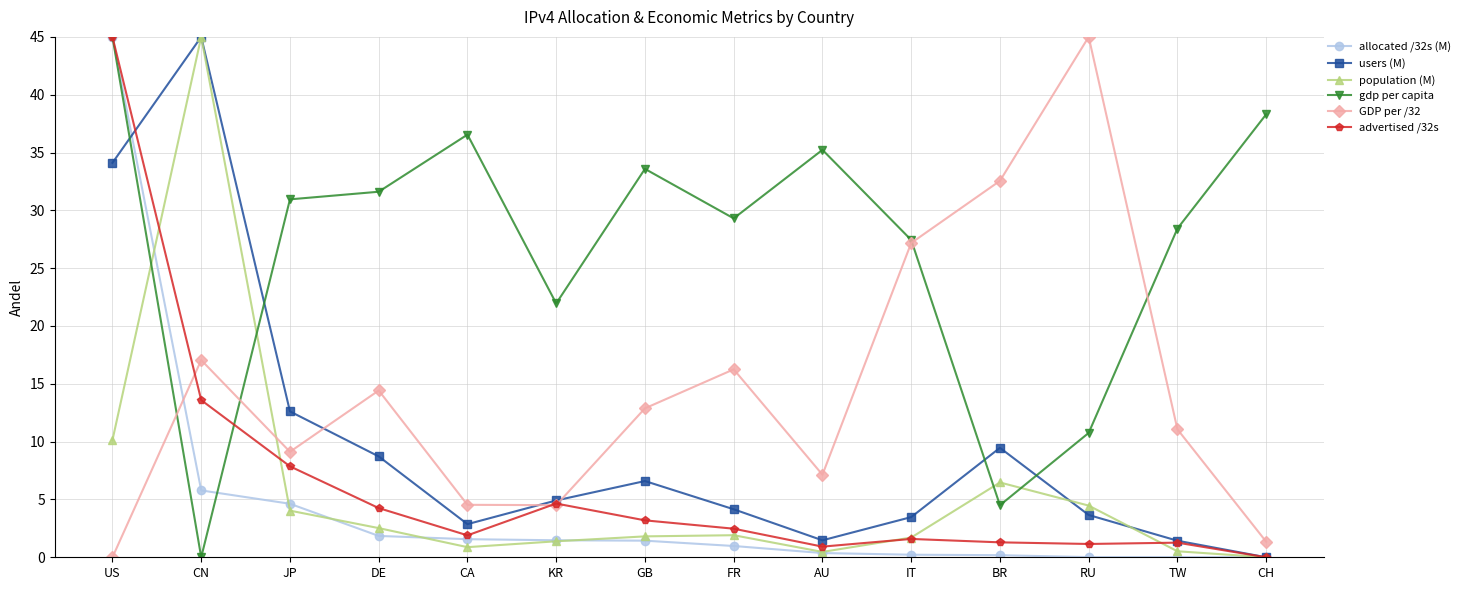

The value of users (M) at JP is 16.6. True or false?

False